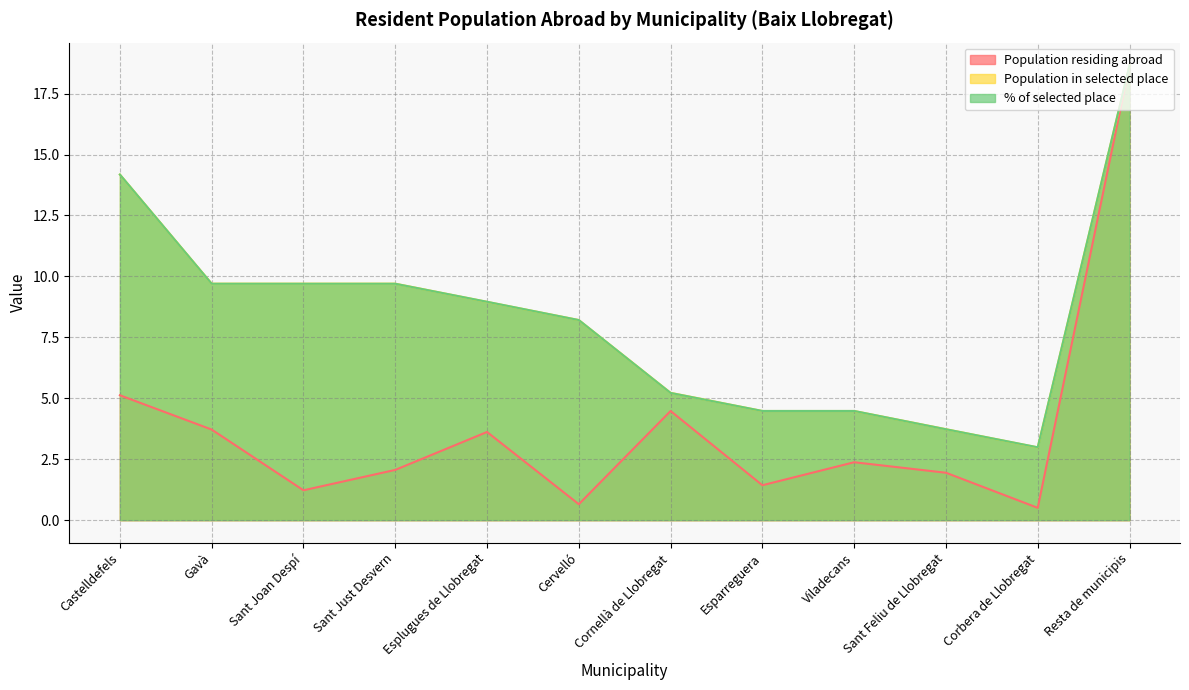

What is the value of the Population residing abroad point at the 5th from the left?

3.6